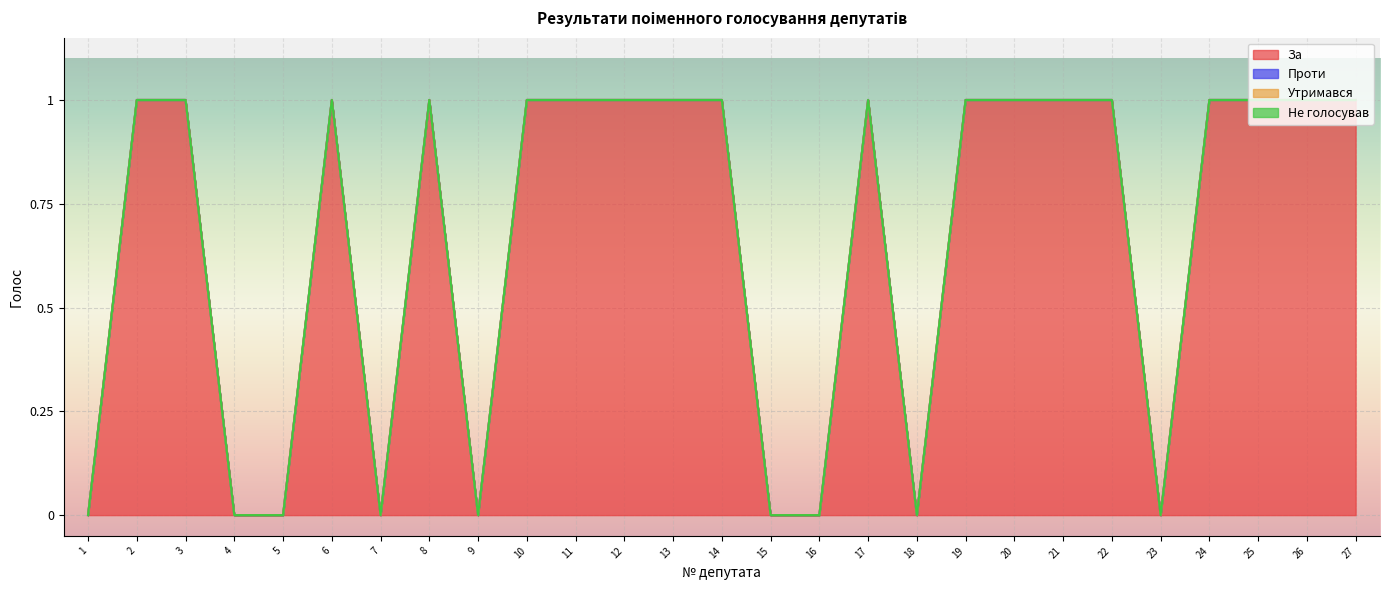

The value of За at 15 is 0. True or false?

True